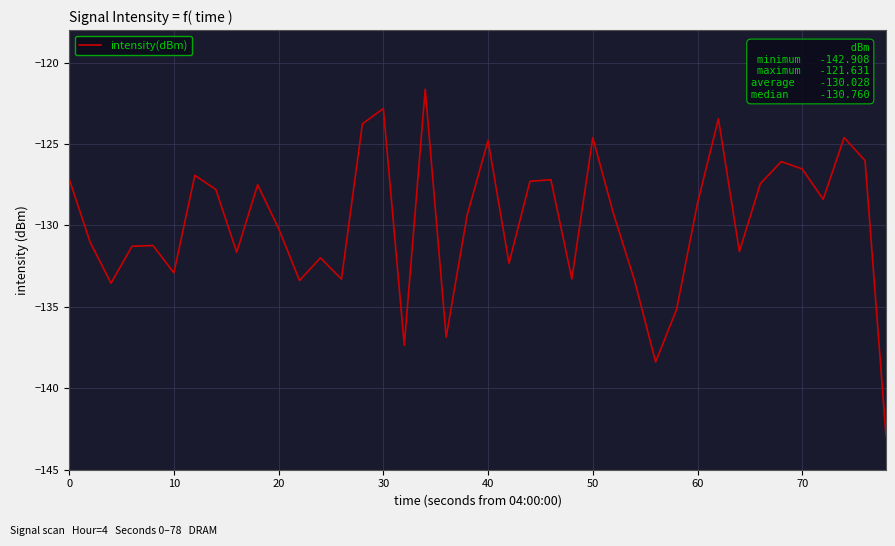

What is the maximum value shown in the chart?

-121.6